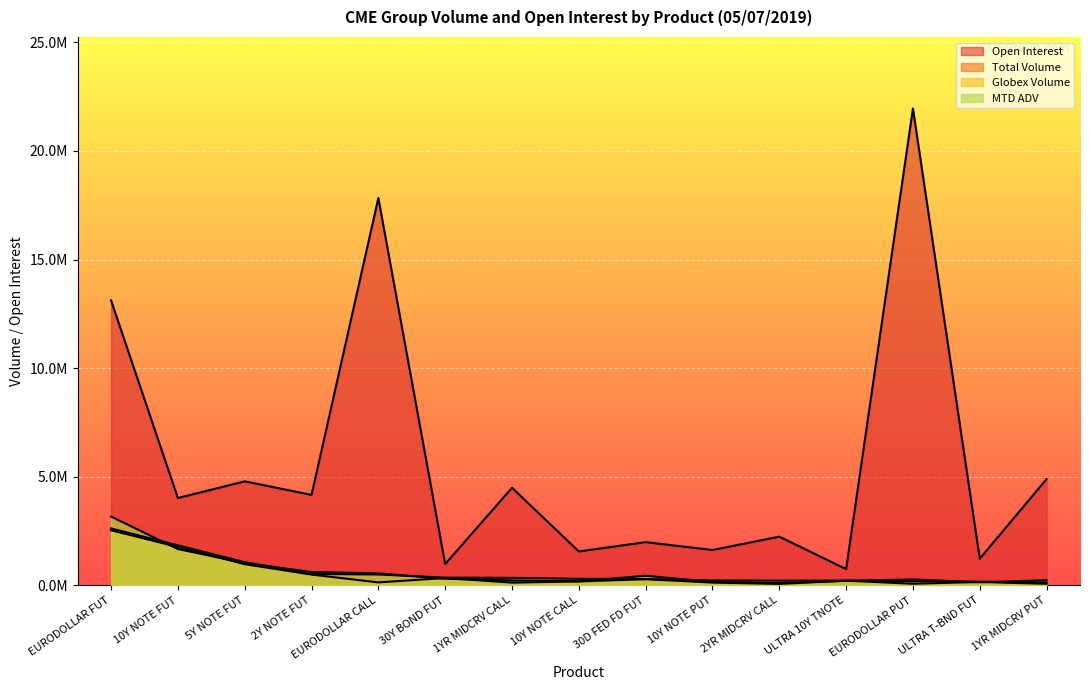

Reading right to left, list all the values displayed in this chart.

Open Interest: 1YR MIDCRV PUT=4893257.0	ULTRA T-BND FUT=1225297.0	EURODOLLAR PUT=21954501.0	ULTRA 10Y TNOTE=745818.0	2YR MIDCRV CALL=2239774.0	10Y NOTE PUT=1624368.0	30D FED FD FUT=1987447.0	10Y NOTE CALL=1558353.0	1YR MIDCRV CALL=4492785.0	30Y BOND FUT=978455.0	EURODOLLAR CALL=17832731.0	2Y NOTE FUT=4163643.0	5Y NOTE FUT=4786078.0	10Y NOTE FUT=4018846.0	EURODOLLAR FUT=13117341.0
Total Volume: 1YR MIDCRV PUT=130652.0	ULTRA T-BND FUT=165878.0	EURODOLLAR PUT=187035.0	ULTRA 10Y TNOTE=215750.0	2YR MIDCRV CALL=216209.0	10Y NOTE PUT=224101.0	30D FED FD FUT=288788.0	10Y NOTE CALL=299025.0	1YR MIDCRV CALL=343992.0	30Y BOND FUT=353512.0	EURODOLLAR CALL=498258.0	2Y NOTE FUT=522714.0	5Y NOTE FUT=1067686.0	10Y NOTE FUT=1841323.0	EURODOLLAR FUT=2618285.0
Globex Volume: 1YR MIDCRV PUT=70002.0	ULTRA T-BND FUT=154831.0	EURODOLLAR PUT=71734.0	ULTRA 10Y TNOTE=213849.0	2YR MIDCRV CALL=64991.0	10Y NOTE PUT=126316.0	30D FED FD FUT=280388.0	10Y NOTE CALL=178975.0	1YR MIDCRV CALL=122792.0	30Y BOND FUT=337589.0	EURODOLLAR CALL=133568.0	2Y NOTE FUT=493579.0	5Y NOTE FUT=972135.0	10Y NOTE FUT=1766274.0	EURODOLLAR FUT=2534701.0
MTD ADV: 1YR MIDCRV PUT=234532.2	ULTRA T-BND FUT=140014.8	EURODOLLAR PUT=270580.4	ULTRA 10Y TNOTE=207221.6	2YR MIDCRV CALL=100910.6	10Y NOTE PUT=155278.6	30D FED FD FUT=438173.0	10Y NOTE CALL=185894.0	1YR MIDCRV CALL=222115.4	30Y BOND FUT=303365.6	EURODOLLAR CALL=551068.8	2Y NOTE FUT=612943.2	5Y NOTE FUT=1030624.2	10Y NOTE FUT=1668730.4	EURODOLLAR FUT=3165016.0